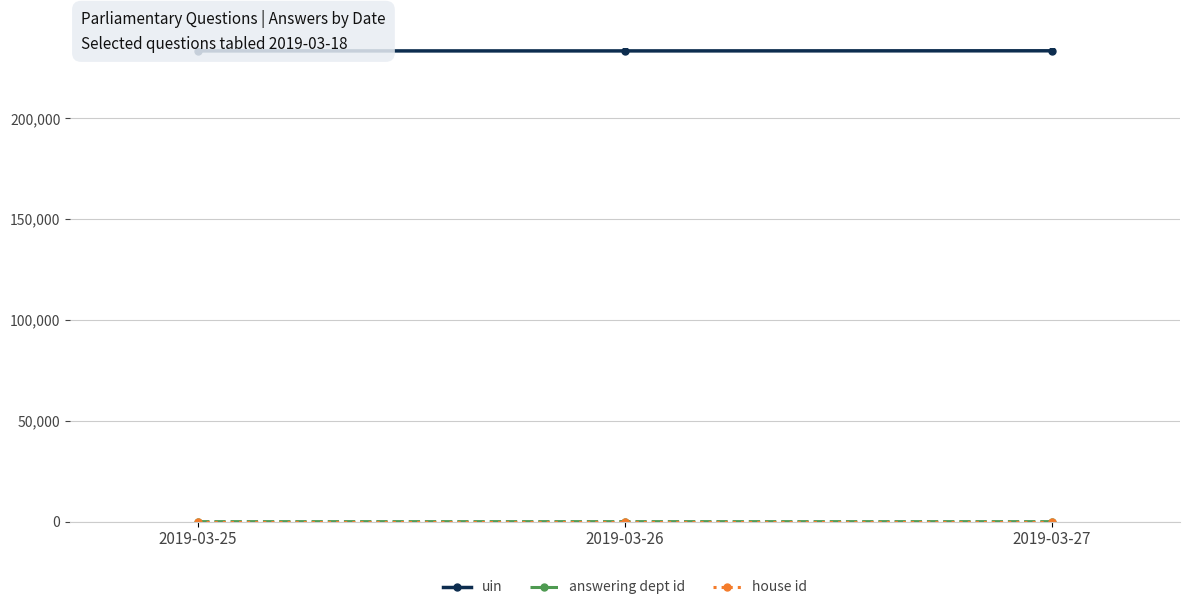

What is the value of the answering dept id point at the 2nd from the left?

17